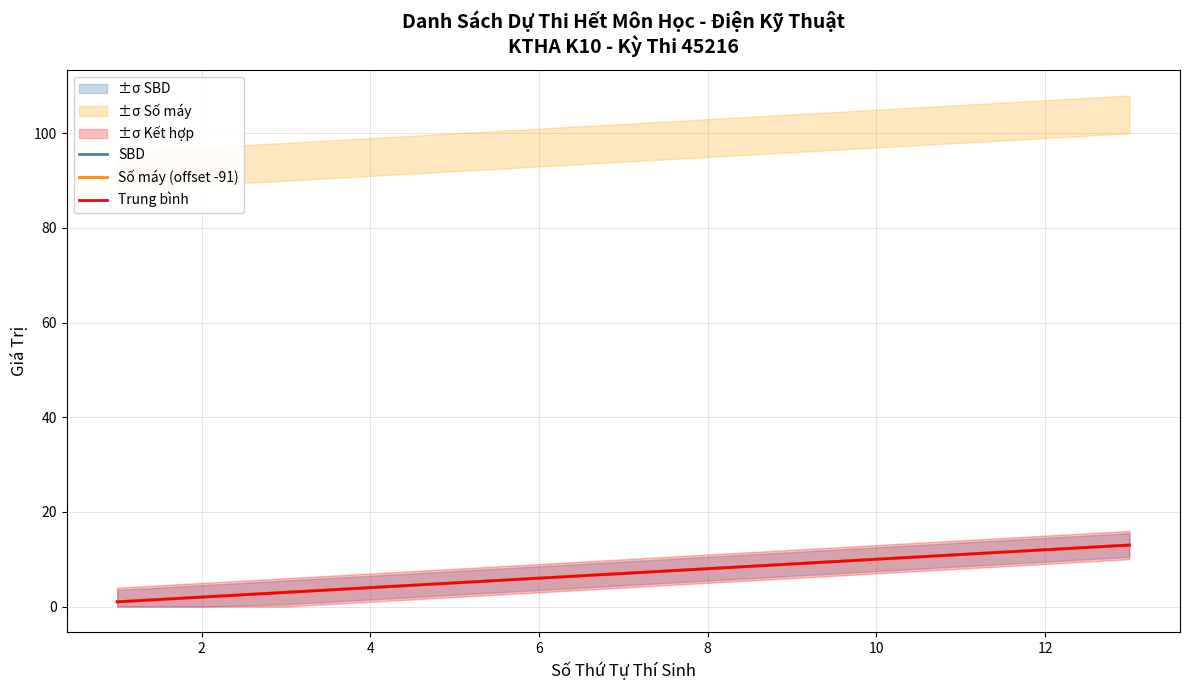

True or false: SBD and Số máy (offset -91) cross at least once.

False